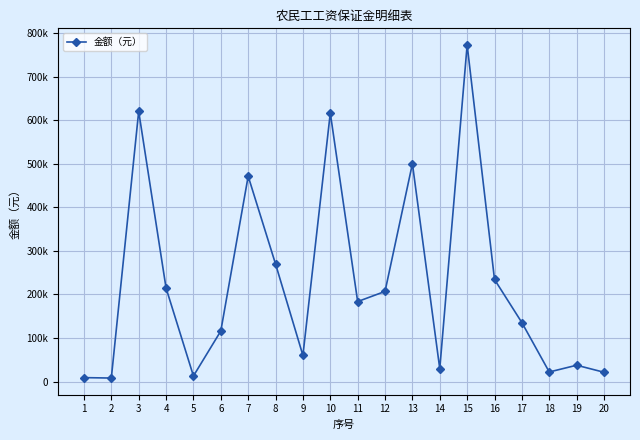

Reading right to left, extract all data points from this chart.

20=21307	19=37448	18=21898	17=135272	16=234276	15=772600	14=29286	13=500000	12=206903	11=183574	10=616395	9=60000	8=269808	7=471306	6=116000	5=12778	4=214591	3=620246	2=8000	1=9000